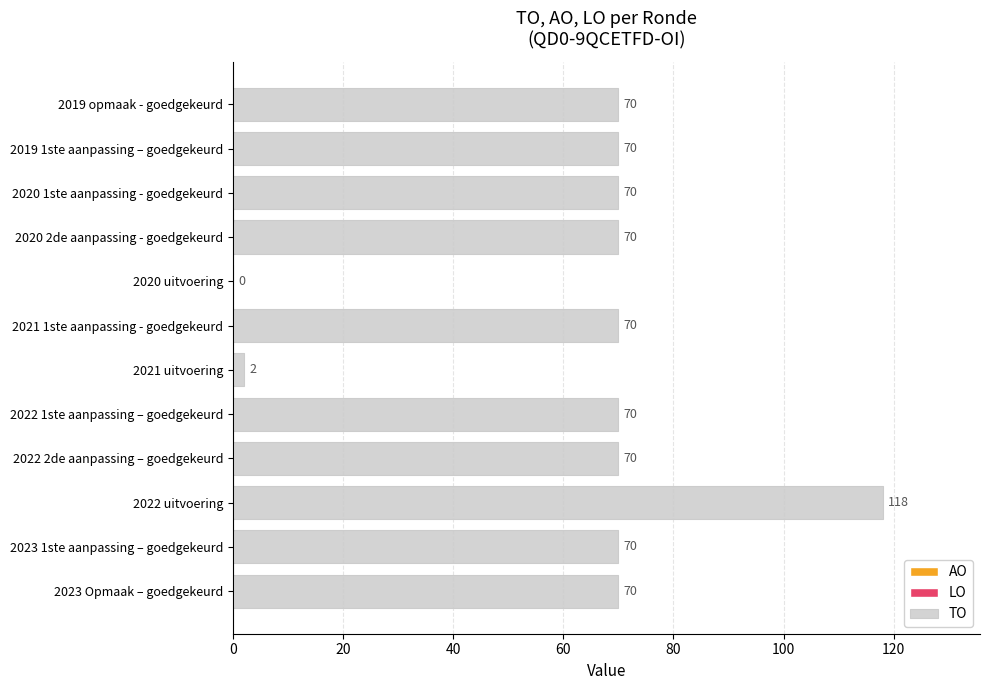

Reading bottom to top, transcribe all the data shown in this chart.

2023 Opmaak – goedgekeurd=70	2023 1ste aanpassing – goedgekeurd=70	2022 uitvoering=118	2022 2de aanpassing – goedgekeurd=70	2022 1ste aanpassing – goedgekeurd=70	2021 uitvoering=2	2021 1ste aanpassing - goedgekeurd=70	2020 uitvoering=0	2020 2de aanpassing - goedgekeurd=70	2020 1ste aanpassing - goedgekeurd=70	2019 1ste aanpassing – goedgekeurd=70	2019 opmaak - goedgekeurd=70